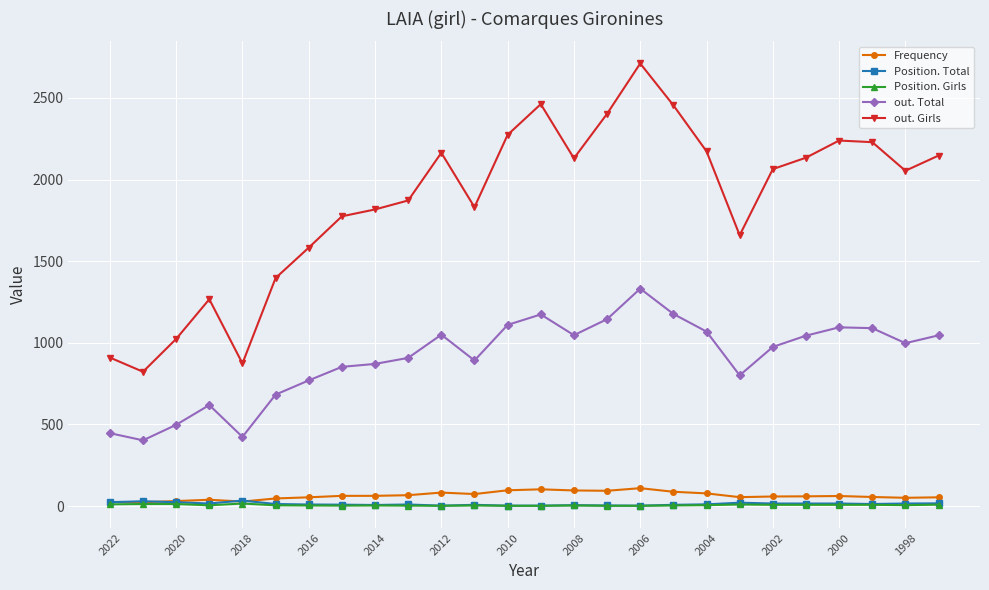

True or false: Position. Total and out. Total intersect in this chart.

False